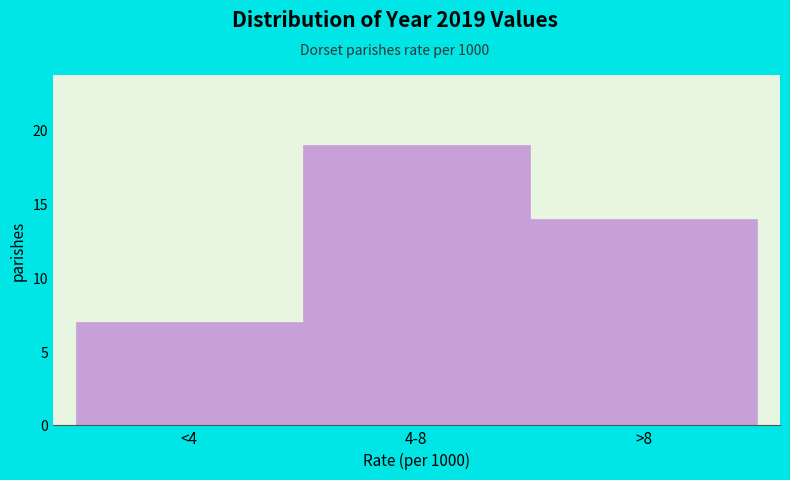

Reading left to right, transcribe all the data shown in this chart.

7	19	14